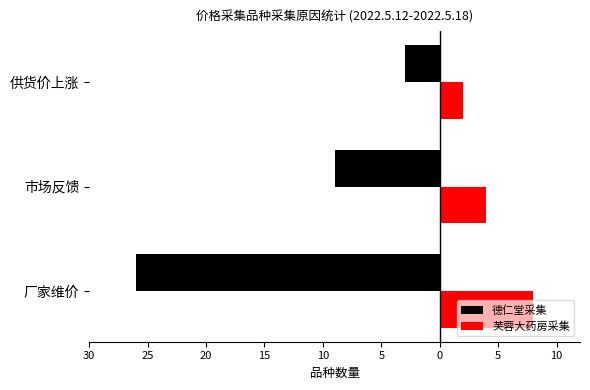

What are all the series names shown in the legend?

德仁堂采集, 芙蓉大药房采集